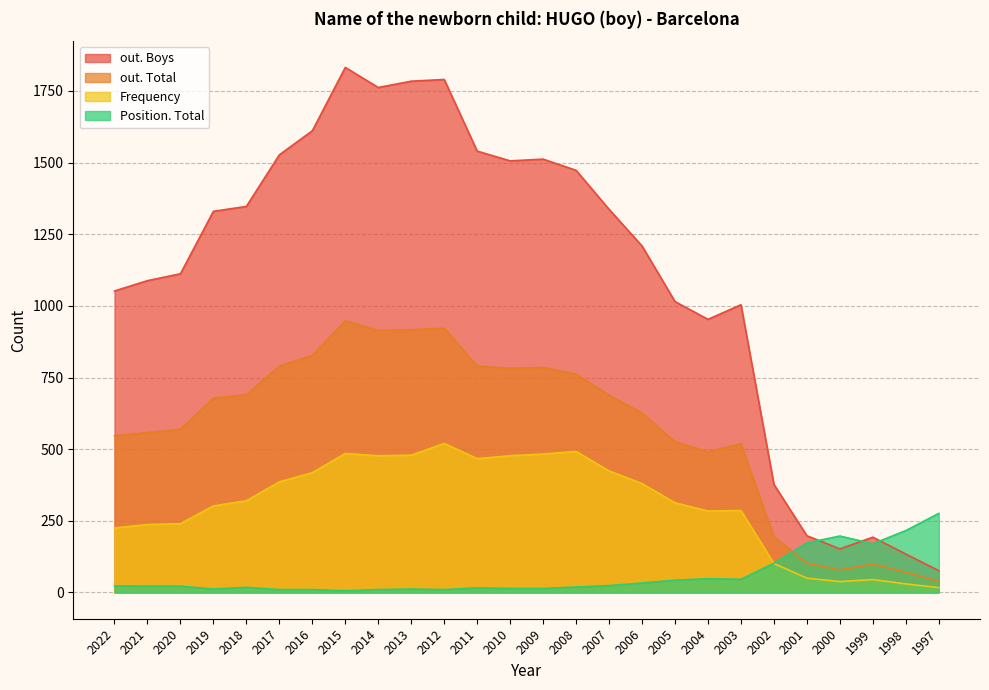

Where is Frequency nearest to the value 268?

2004